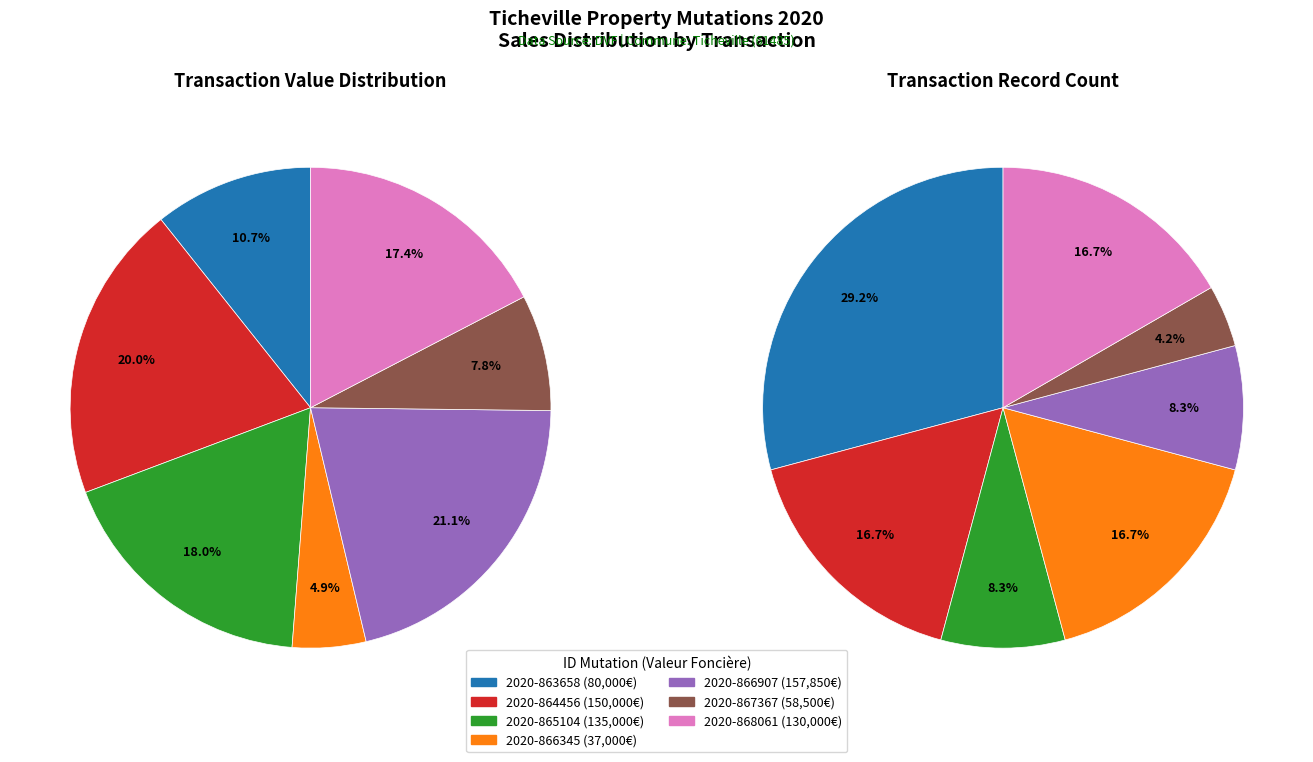

What is the change in value from 2020-863658 to 2020-867367?

-21500